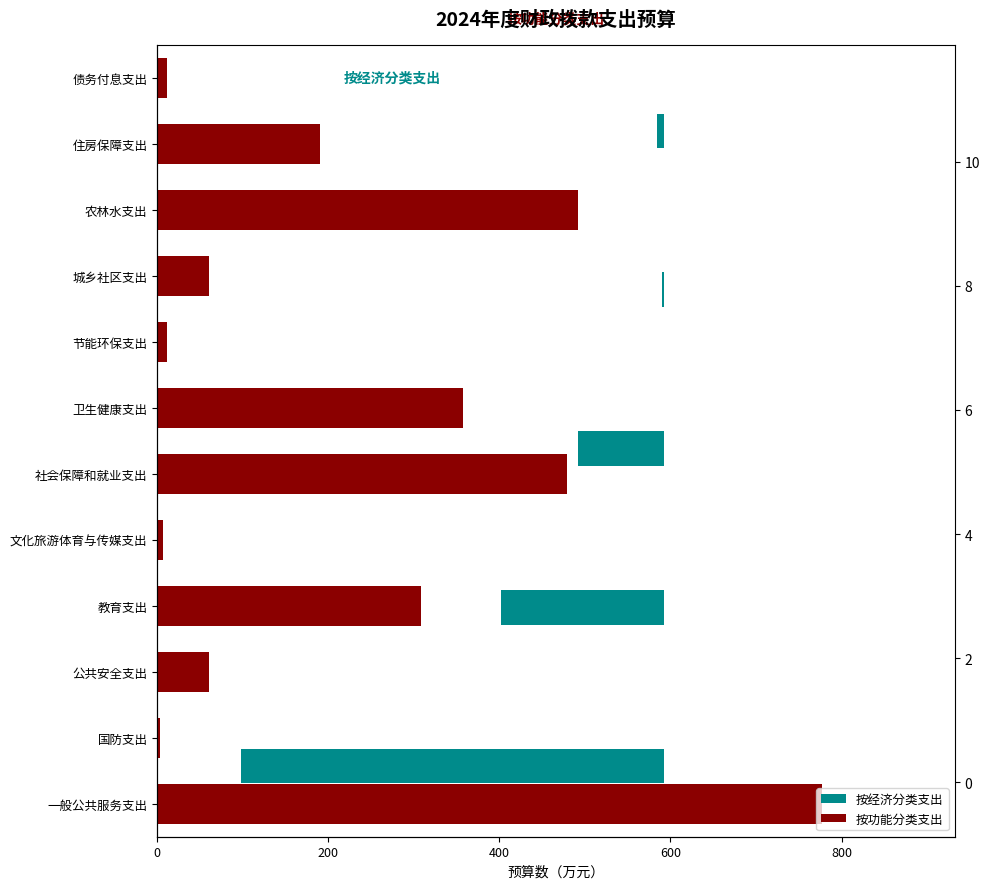

Rank the categories by value from highest to lowest.

一般公共服务支出, 农林水支出, 社会保障和就业支出, 卫生健康支出, 教育支出, 住房保障支出, 公共安全支出, 城乡社区支出, 节能环保支出, 债务付息支出, 文化旅游体育与传媒支出, 国防支出